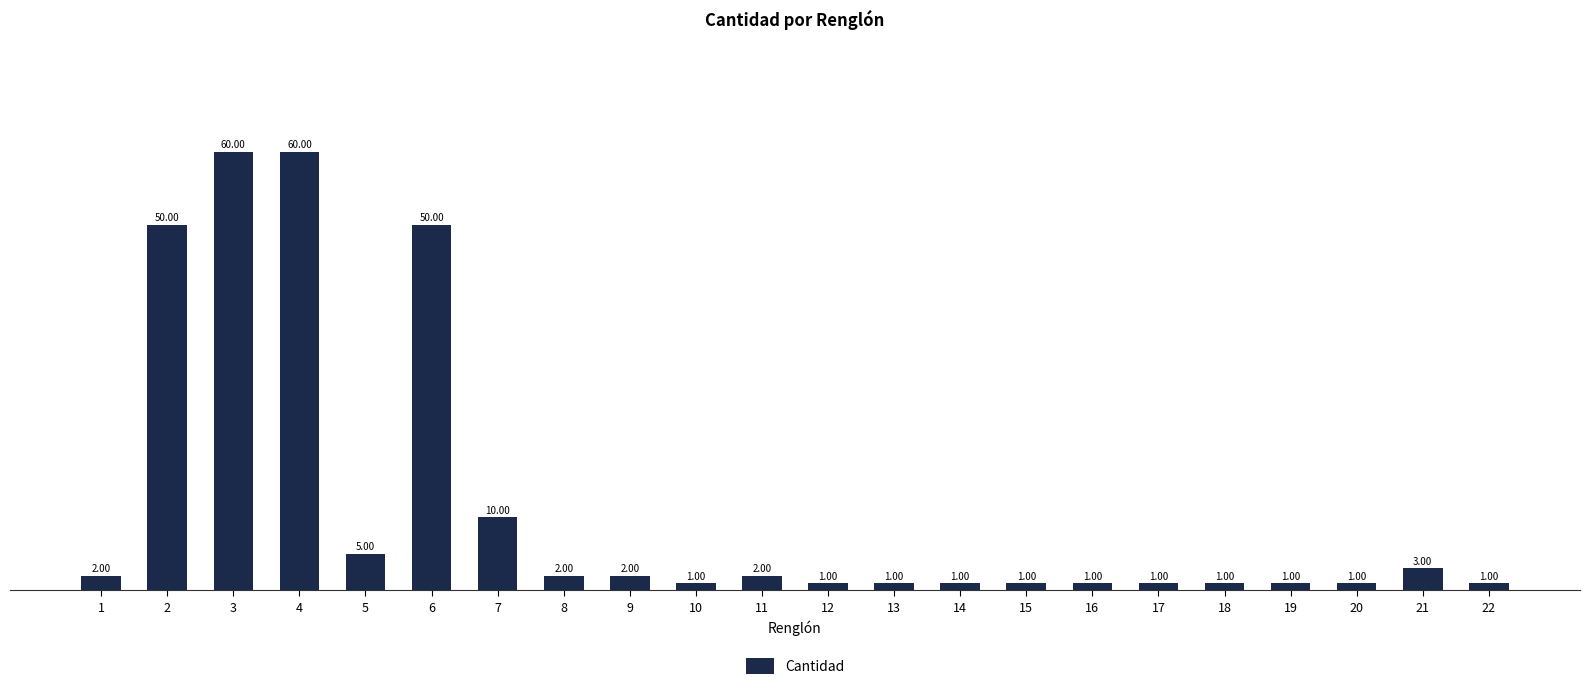

What is the maximum value shown in the chart?

60